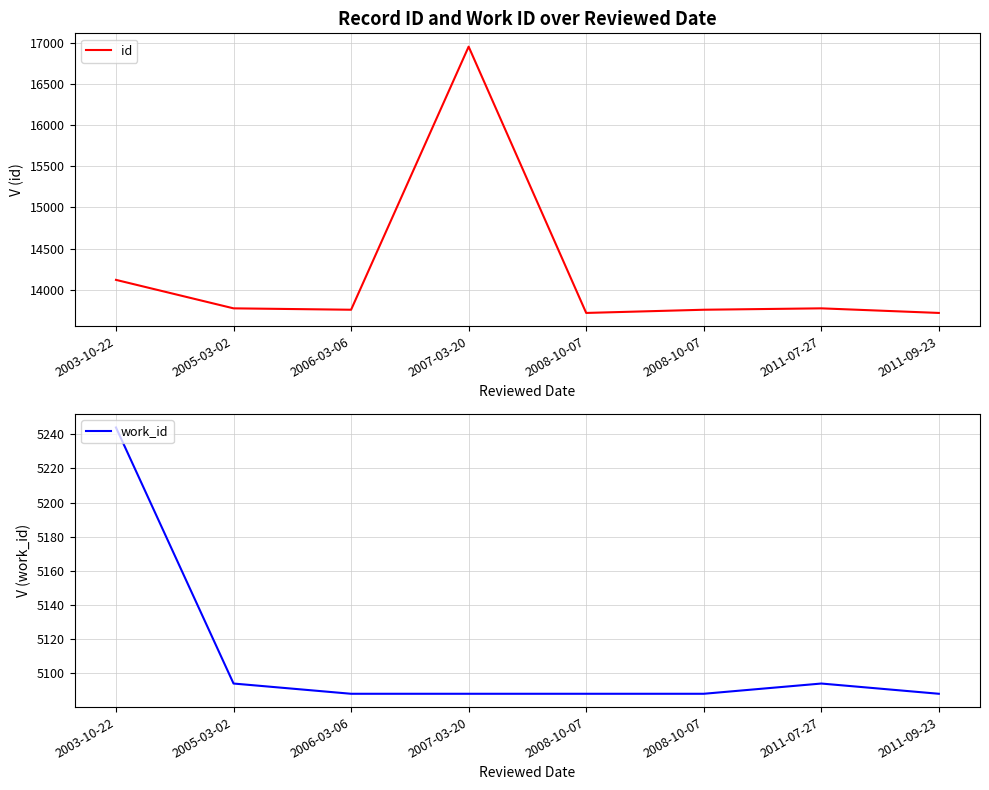

How many interior local valleys does the id series have?

2